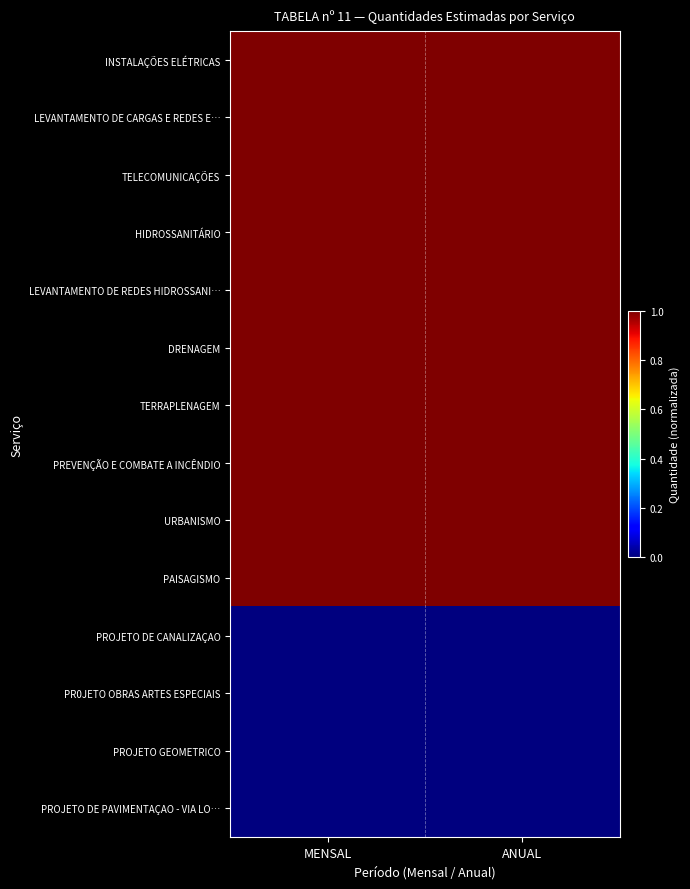

How many series are shown in this chart?

14